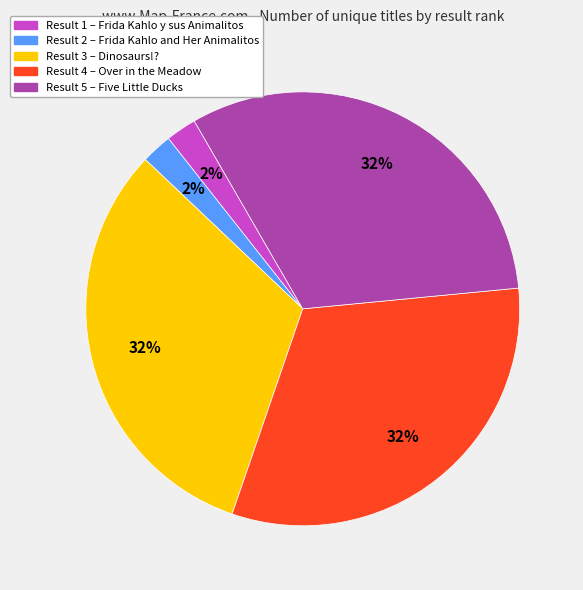

To the nearest percent, what is the difference between the largest and smallest slice percentages?

30%